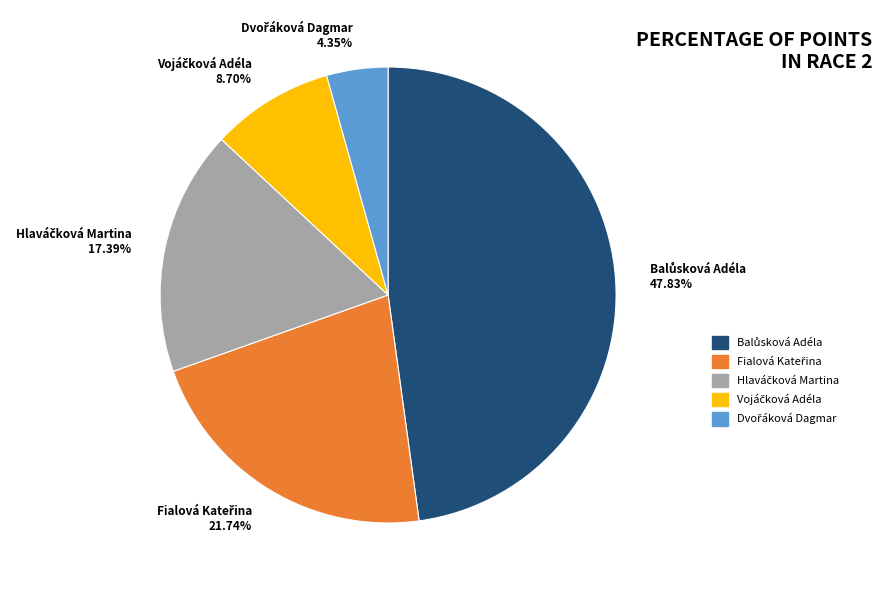

Is there any slice that represents more than half of the pie?

No